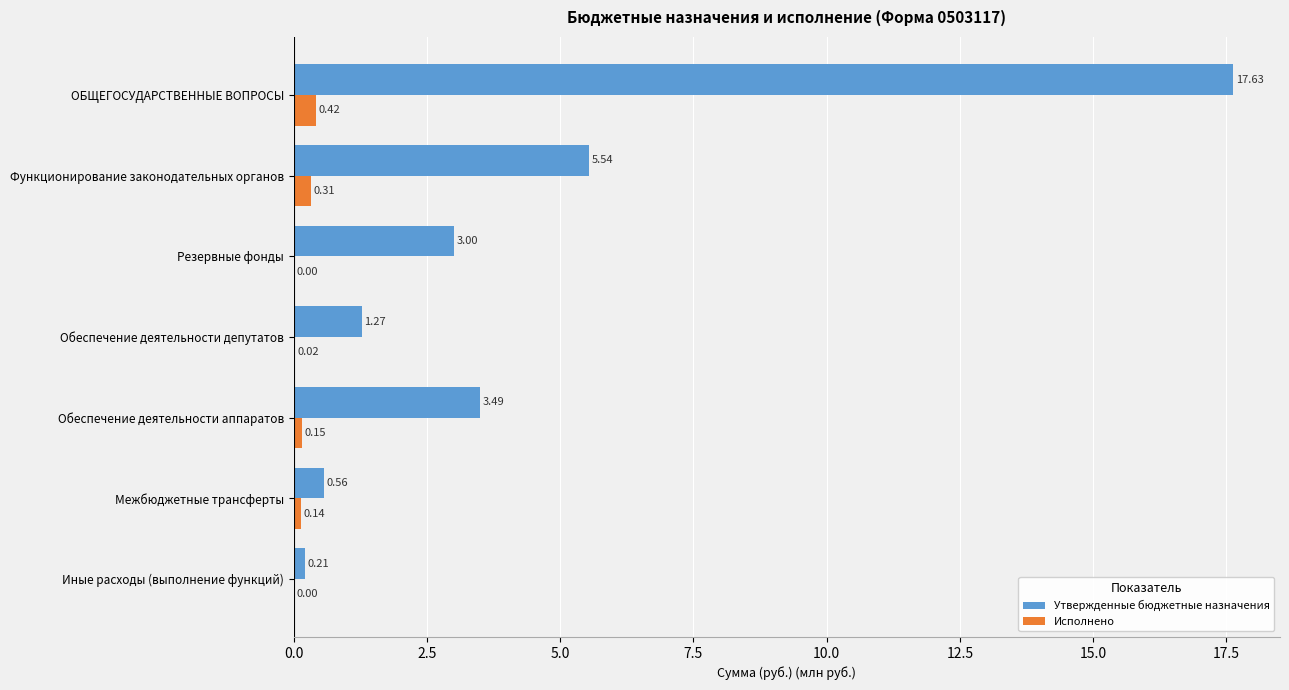

What is the sum of the Утвержденные бюджетные назначения values at ОБЩЕГОСУДАРСТВЕННЫЕ ВОПРОСЫ and Обеспечение деятельности депутатов?

18.9